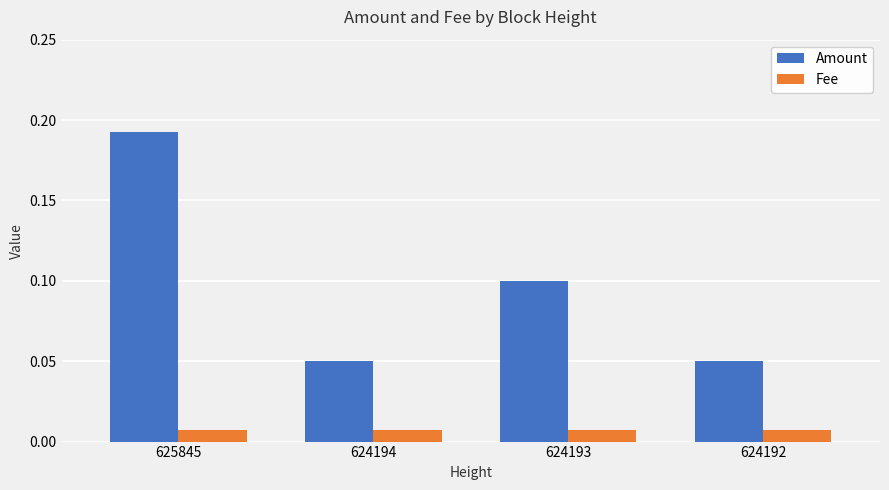

Rank the series by their maximum value, from highest to lowest.

Amount, Fee